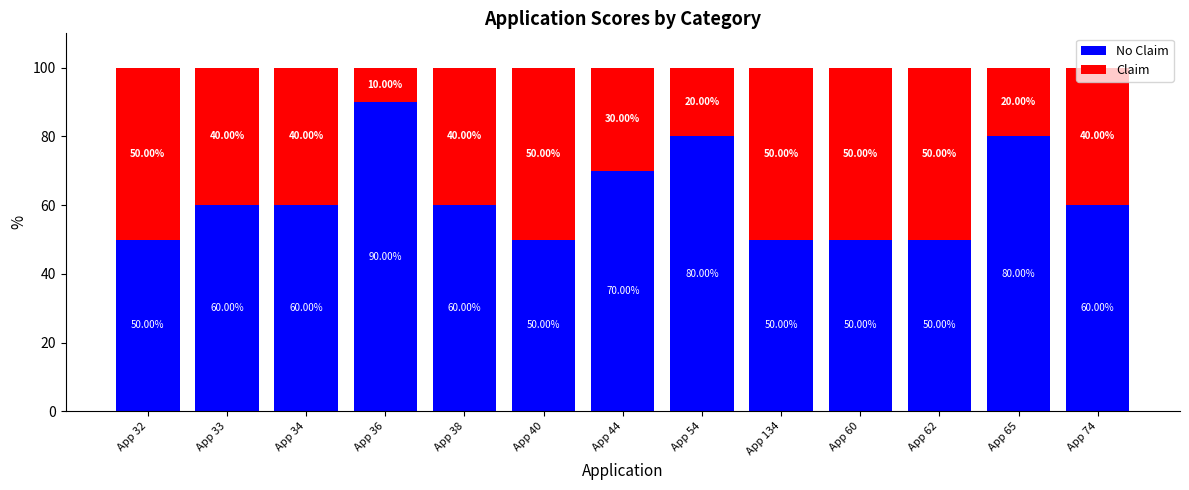

What is the total value across all series at App 60?

100